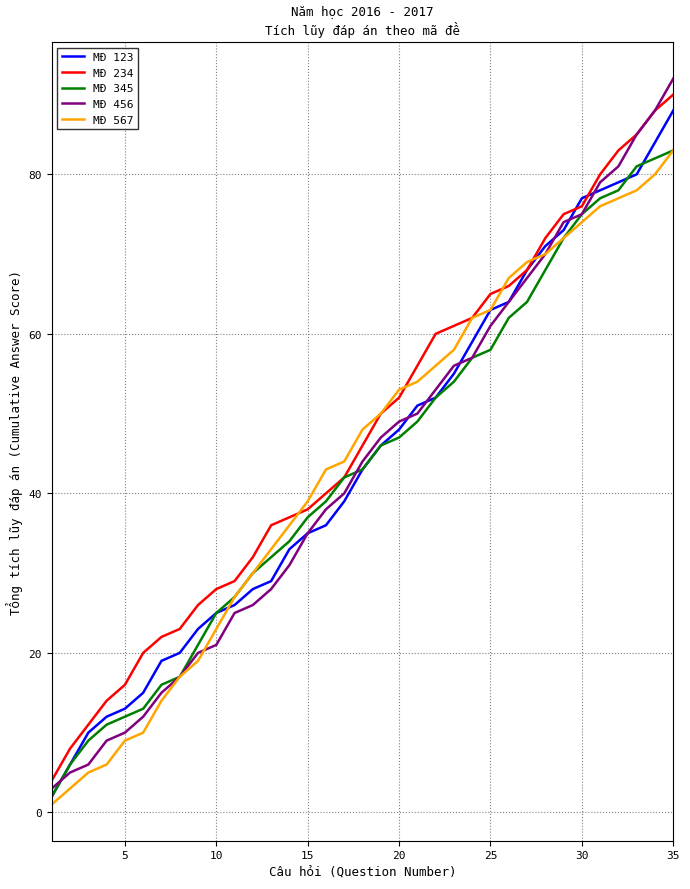

Reading left to right, transcribe all the data shown in this chart.

MĐ 123: 2	6	10	12	13	15	19	20	23	25	26	28	29	33	35	36	39	43	46	48	51	52	55	59	63	64	68	71	73	77	78	79	80	84	88
MĐ 234: 4	8	11	14	16	20	22	23	26	28	29	32	36	37	38	40	42	46	50	52	56	60	61	62	65	66	68	72	75	76	80	83	85	88	90
MĐ 345: 2	6	9	11	12	13	16	17	21	25	27	30	32	34	37	39	42	43	46	47	49	52	54	57	58	62	64	68	72	75	77	78	81	82	83
MĐ 456: 3	5	6	9	10	12	15	17	20	21	25	26	28	31	35	38	40	44	47	49	50	53	56	57	61	64	67	70	74	75	79	81	85	88	92
MĐ 567: 1	3	5	6	9	10	14	17	19	23	27	30	33	36	39	43	44	48	50	53	54	56	58	62	63	67	69	70	72	74	76	77	78	80	83